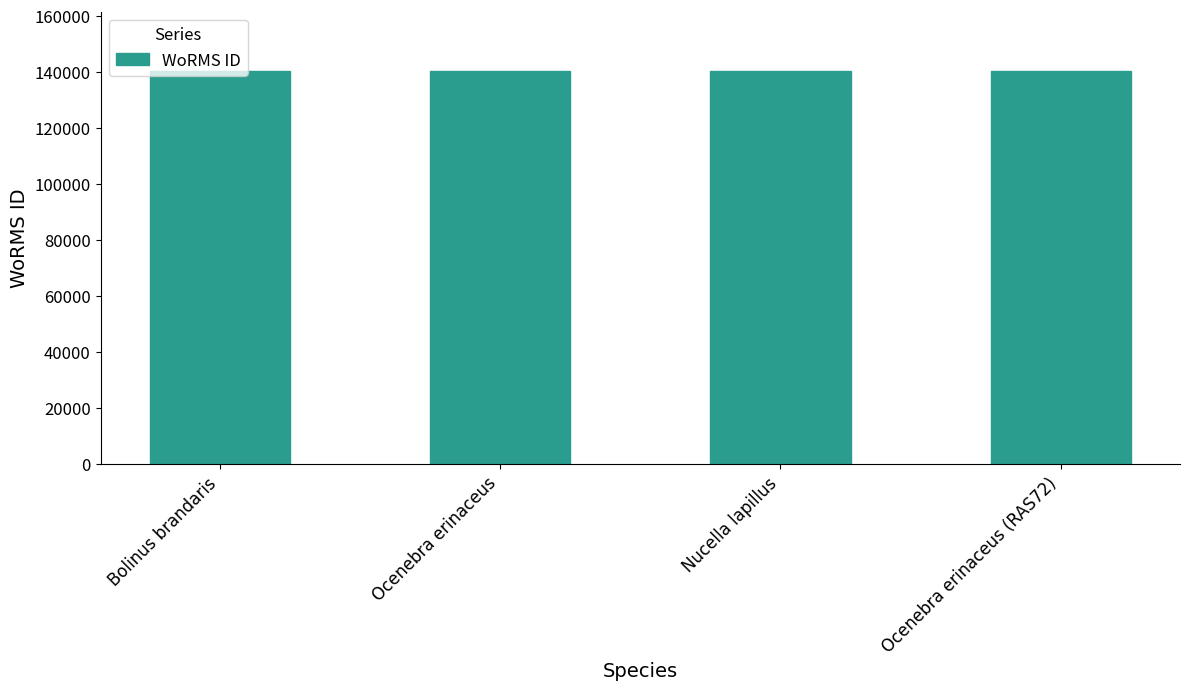

The chart shows a value of 140405 at Ocenebra erinaceus. True or false?

True